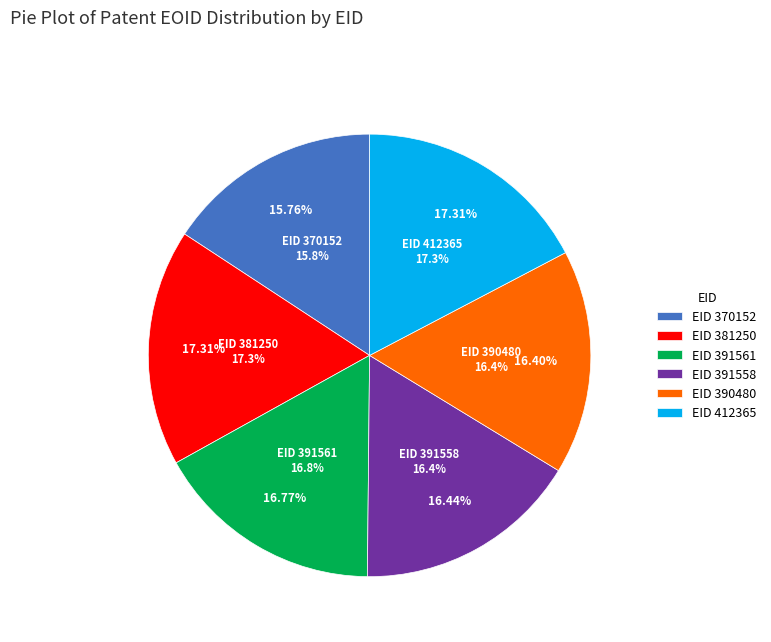

How many segments does this pie chart have?

6